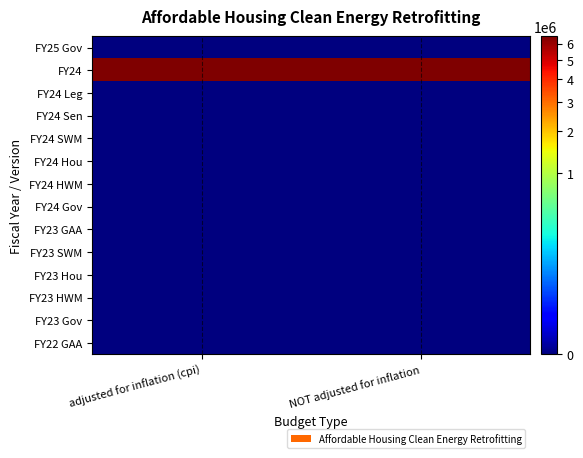

Reading left to right, extract all data points from this chart.

FY25 Gov: adjusted for inflation (cpi)=0	NOT adjusted for inflation=0
FY24: adjusted for inflation (cpi)=6443041	NOT adjusted for inflation=6500000
FY24 Leg: adjusted for inflation (cpi)=0	NOT adjusted for inflation=0
FY24 Sen: adjusted for inflation (cpi)=0	NOT adjusted for inflation=0
FY24 SWM: adjusted for inflation (cpi)=0	NOT adjusted for inflation=0
FY24 Hou: adjusted for inflation (cpi)=0	NOT adjusted for inflation=0
FY24 HWM: adjusted for inflation (cpi)=0	NOT adjusted for inflation=0
FY24 Gov: adjusted for inflation (cpi)=0	NOT adjusted for inflation=0
FY23 GAA: adjusted for inflation (cpi)=0	NOT adjusted for inflation=0
FY23 SWM: adjusted for inflation (cpi)=0	NOT adjusted for inflation=0
FY23 Hou: adjusted for inflation (cpi)=0	NOT adjusted for inflation=0
FY23 HWM: adjusted for inflation (cpi)=0	NOT adjusted for inflation=0
FY23 Gov: adjusted for inflation (cpi)=0	NOT adjusted for inflation=0
FY22 GAA: adjusted for inflation (cpi)=0	NOT adjusted for inflation=0